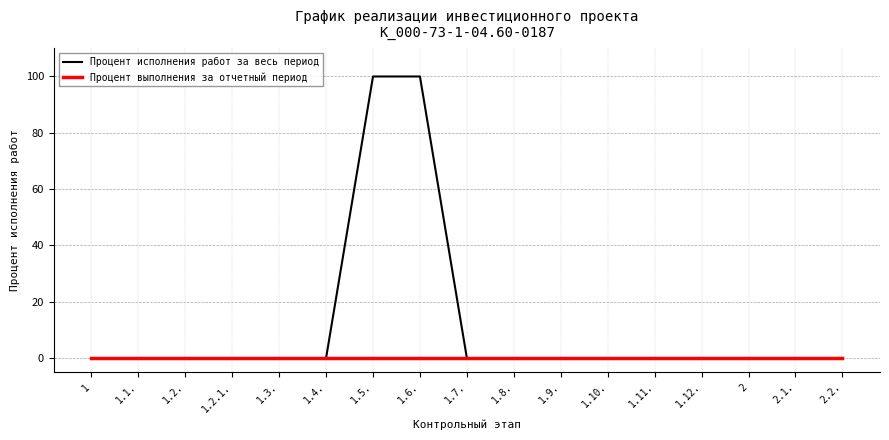

The value of Процент исполнения работ за весь период at 1.6. is 37. True or false?

False